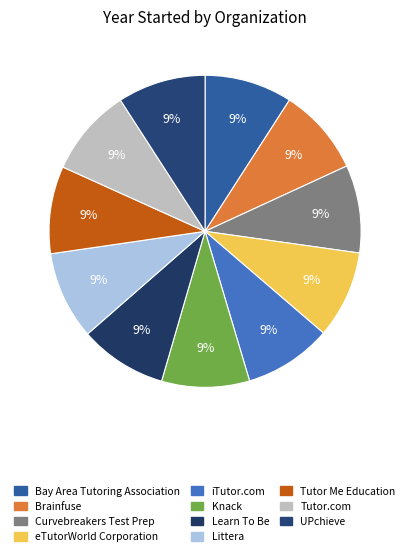

Which slice is the smallest?

Brainfuse